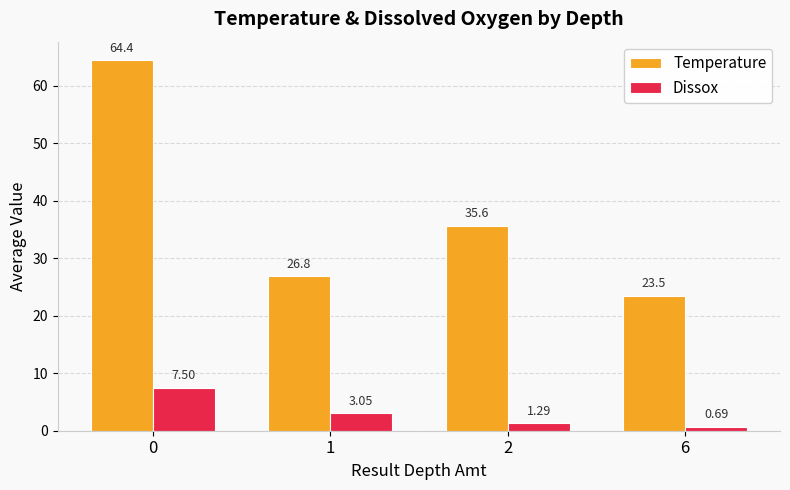

At which category does the chart reach its minimum across all series?

6